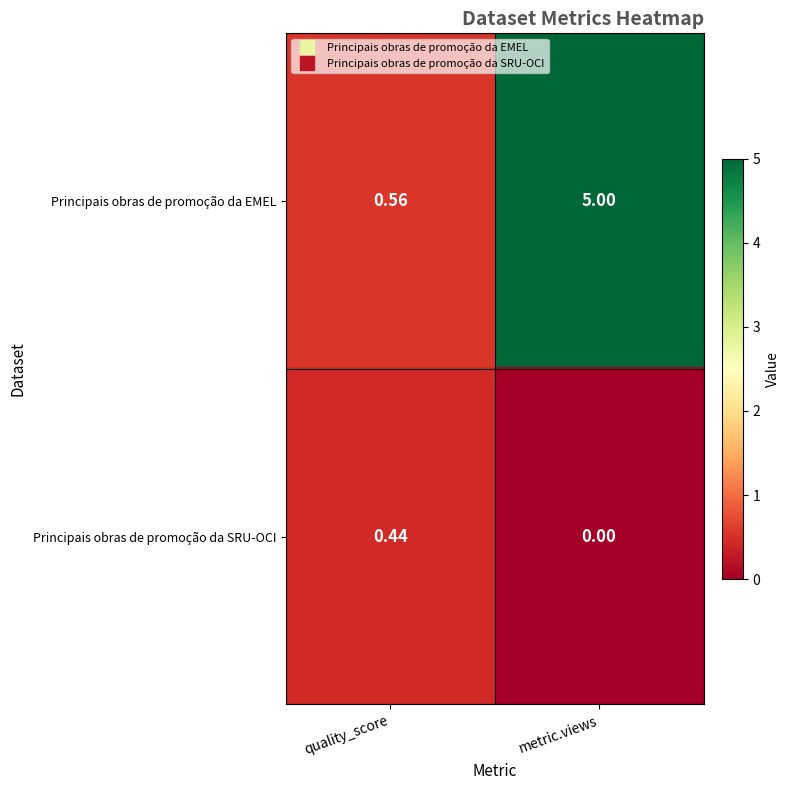

At which label is Principais obras de promoção da SRU-OCI closest to 0?

metric.views